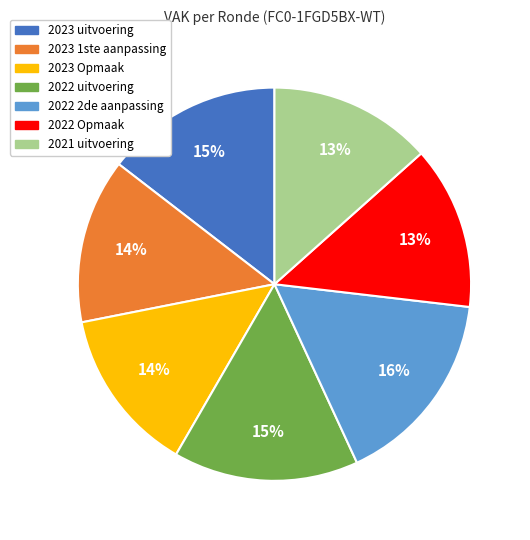

Between 2022 uitvoering and 2022 2de aanpassing, which is larger?

2022 2de aanpassing